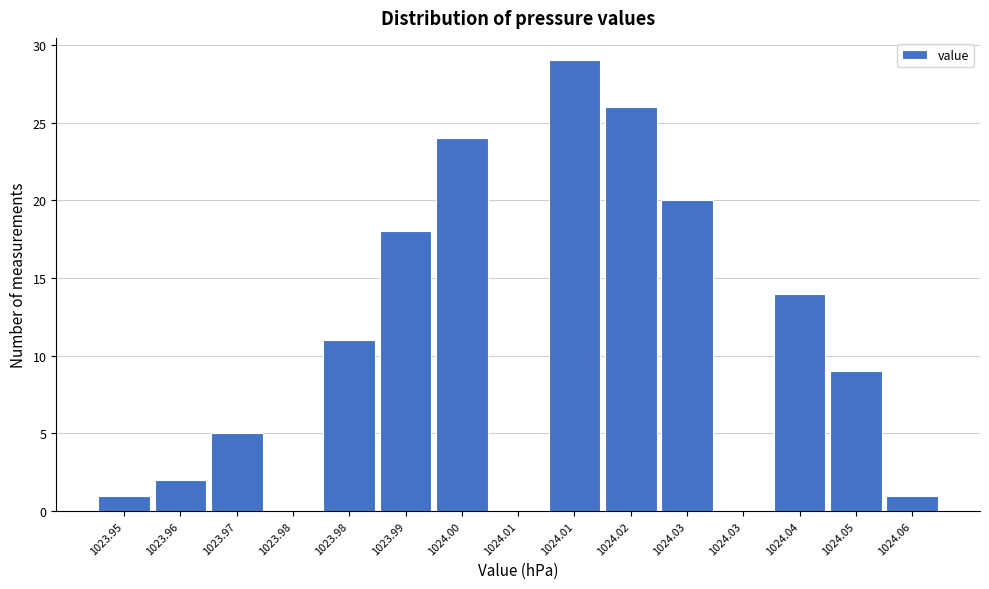

How many categories are shown in the chart?

15